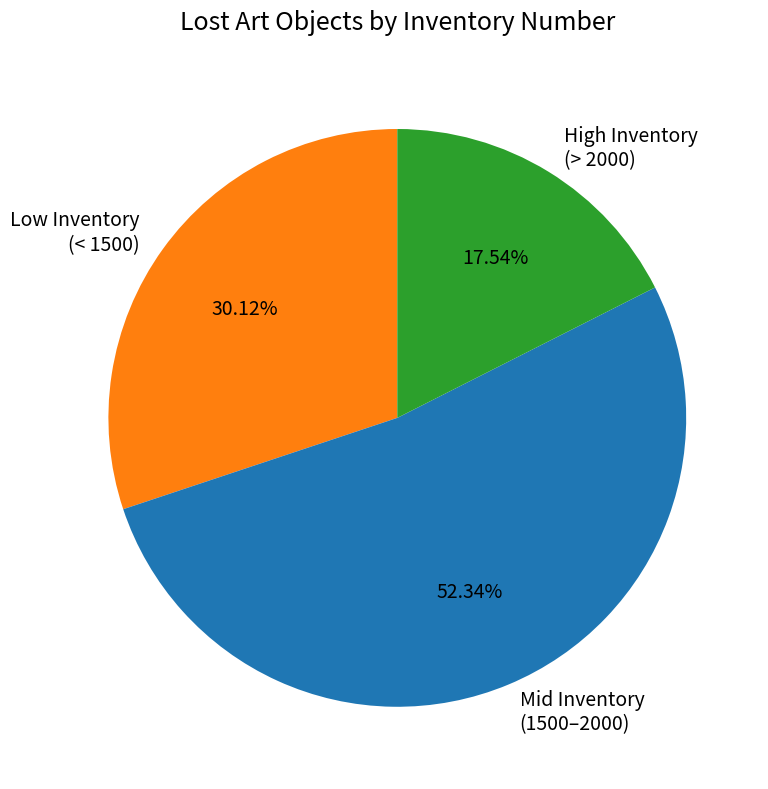

Is there a majority slice in this chart?

Yes